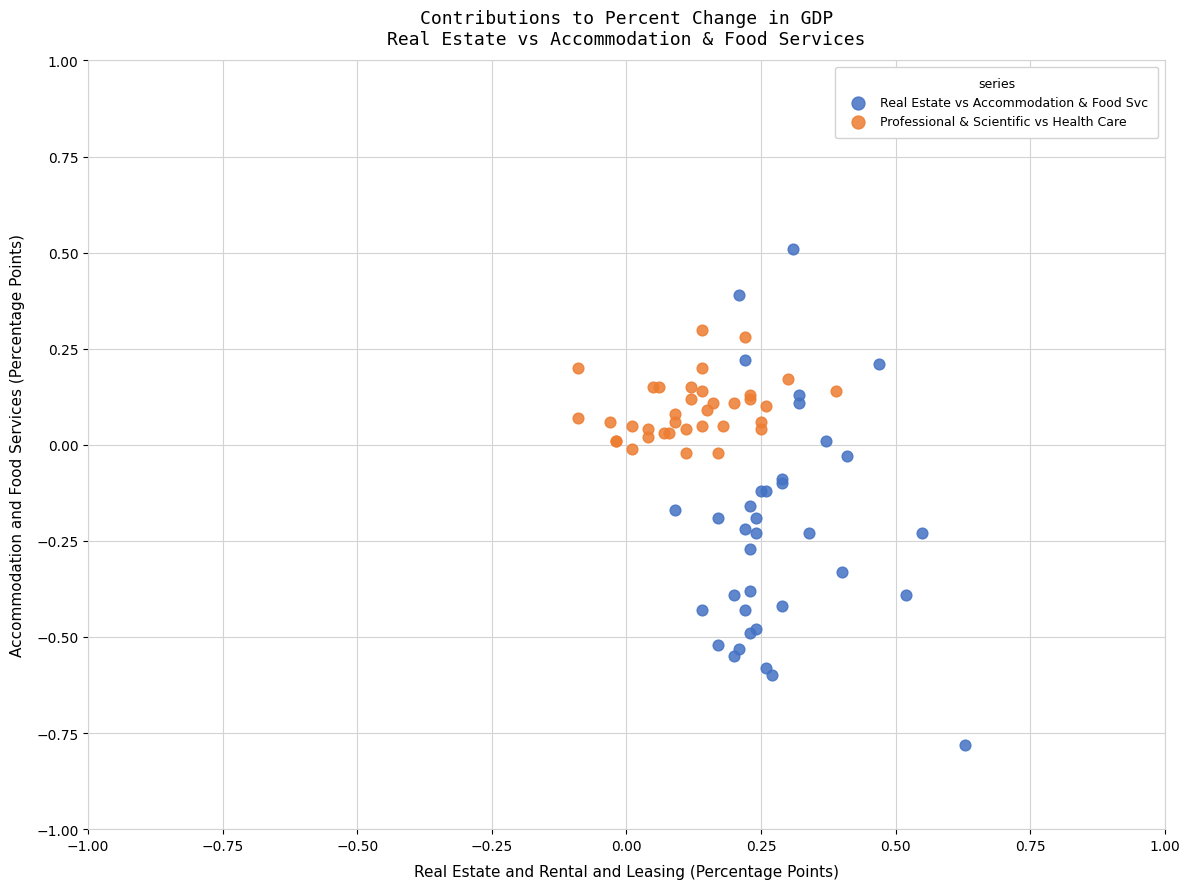

Which series reaches the minimum Y coordinate?

Real Estate vs Accommodation & Food Svc